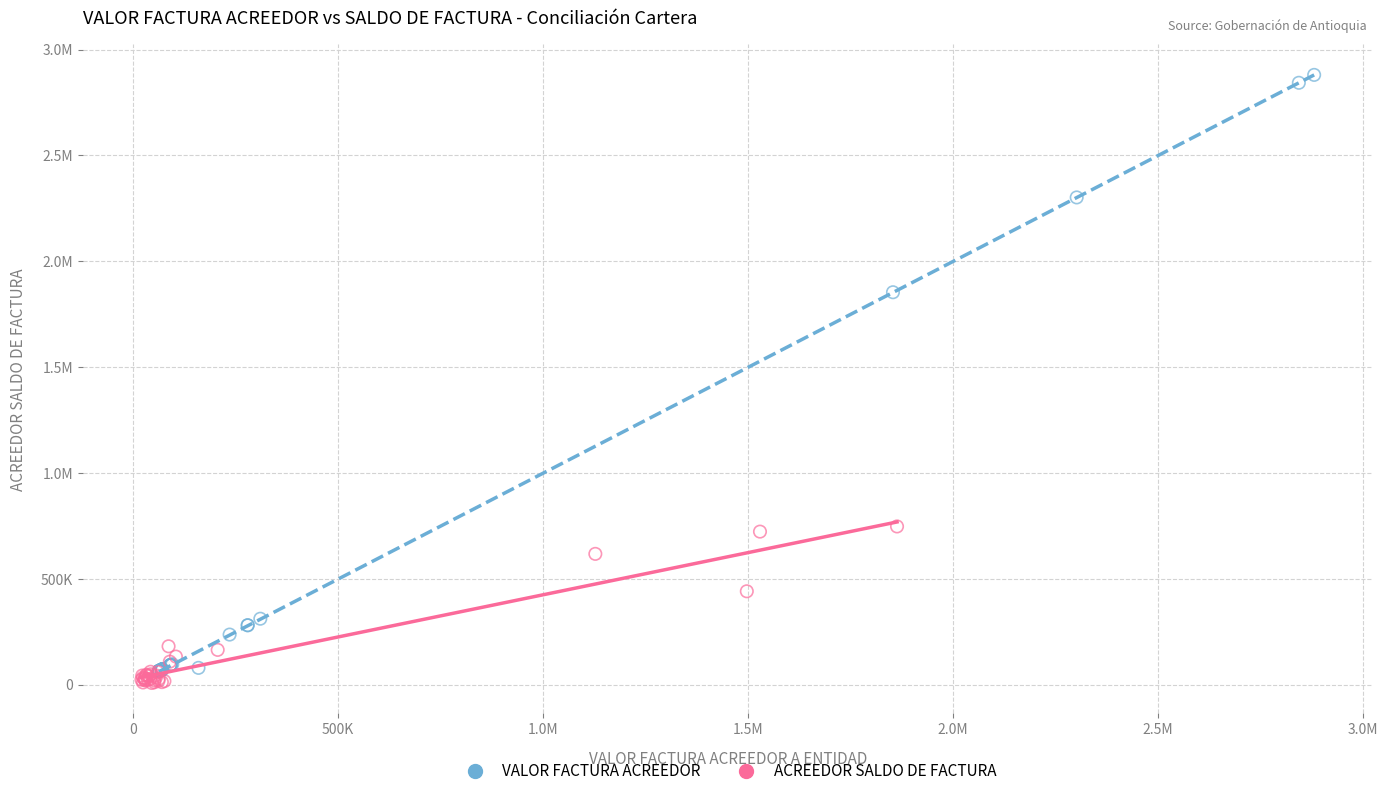

What are all the series names shown in the legend?

VALOR FACTURA ACREEDOR, ACREEDOR SALDO DE FACTURA